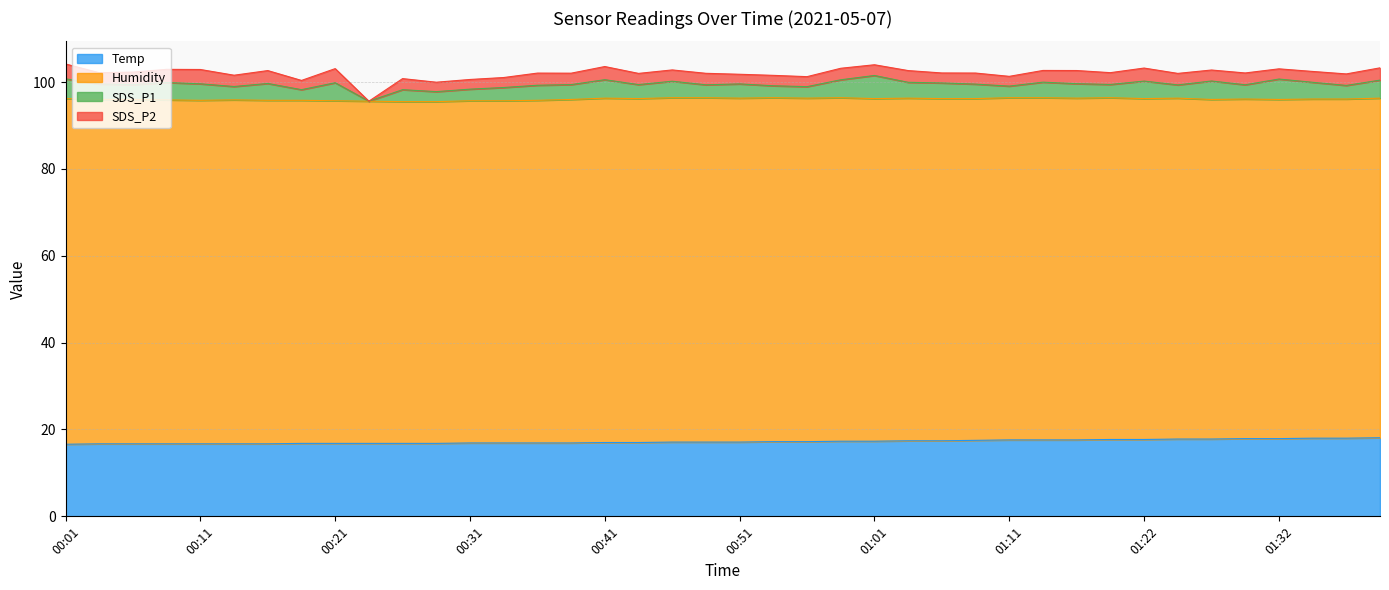

List the labels in order of SDS_P1 value, smallest first.

00:24, 00:29, 00:19, 00:56, 00:31, 01:11, 00:26, 00:54, 00:49, 00:34, 01:19, 01:24, 00:14, 01:37, 00:44, 00:51, 01:29, 01:09, 01:17, 00:06, 00:39, 00:36, 00:04, 01:14, 01:06, 01:04, 00:11, 00:46, 01:34, 00:16, 00:09, 01:22, 00:59, 00:21, 01:39, 00:41, 01:27, 00:01, 01:32, 01:01